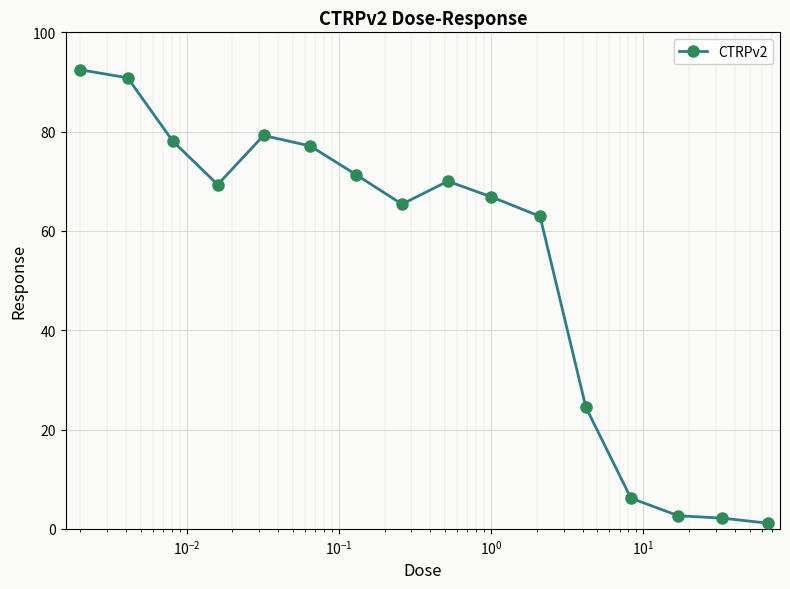

What is the average value?

53.8